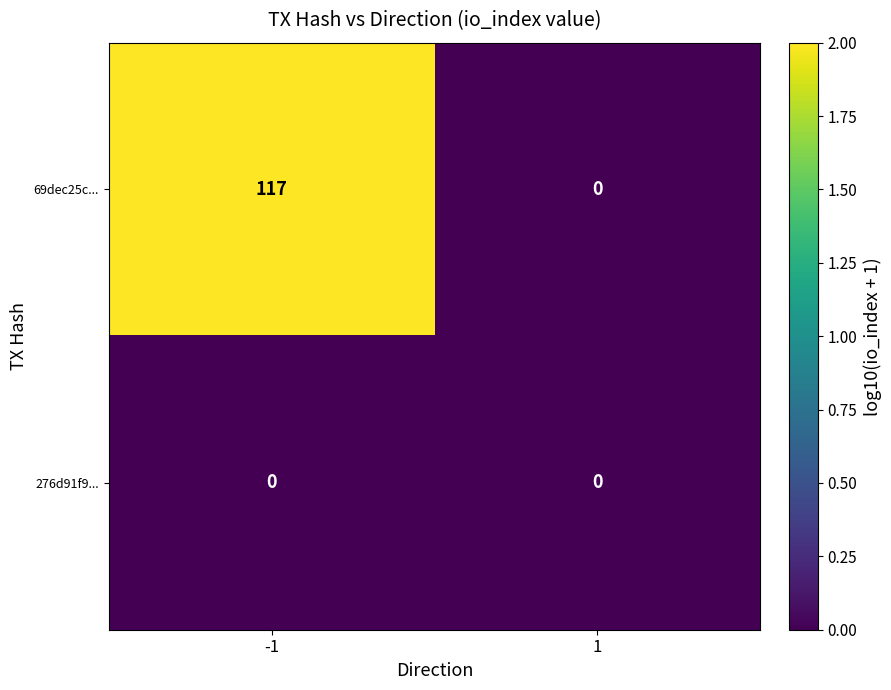

At which category does the chart reach its peak across all series?

-1